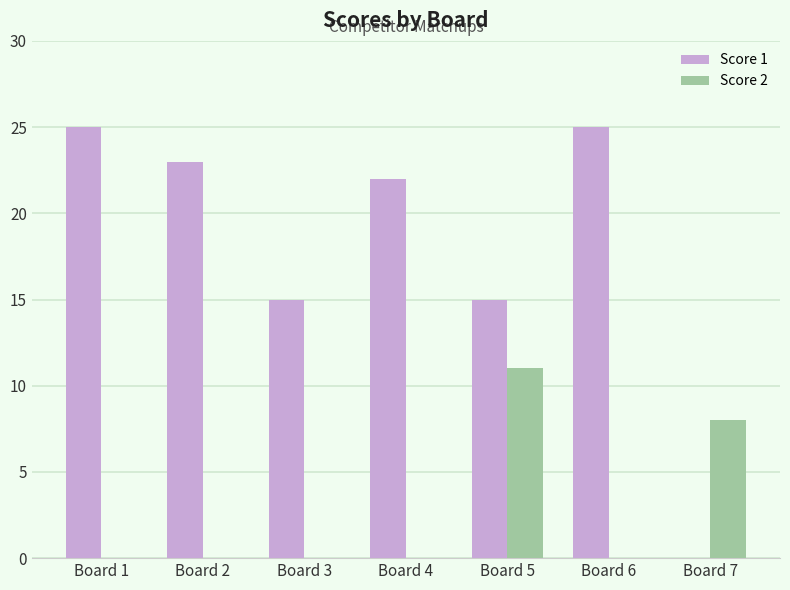

How many values in Score 1 are above zero?

6